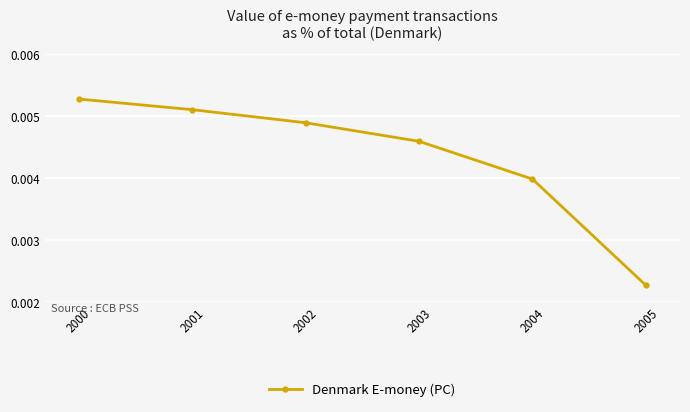

Which category has the highest value across all series?

2000